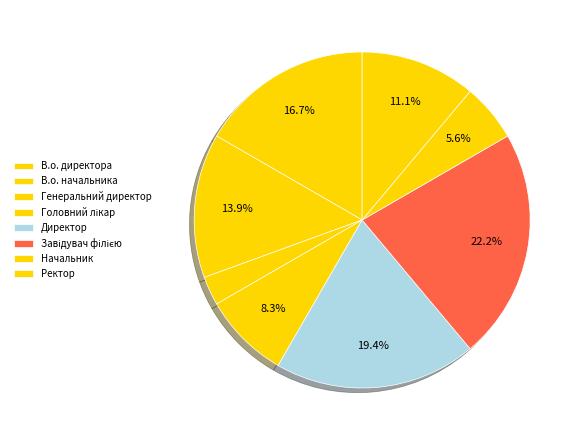

What percentage is the Завідувач філією slice, to the nearest percent?

22%